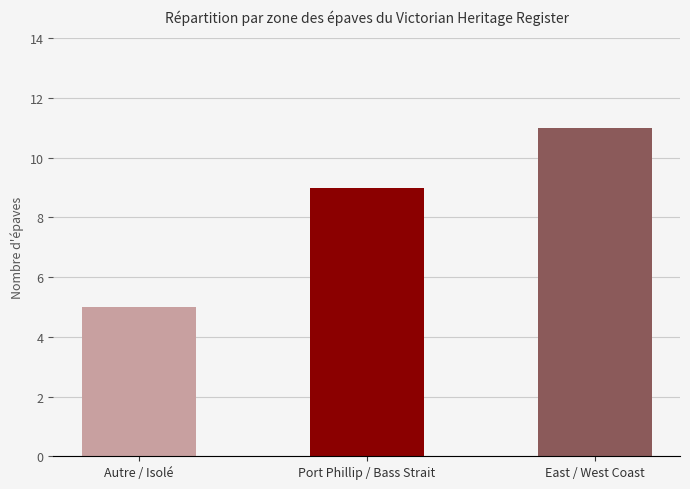

Which label corresponds to the largest value in the chart?

East / West Coast